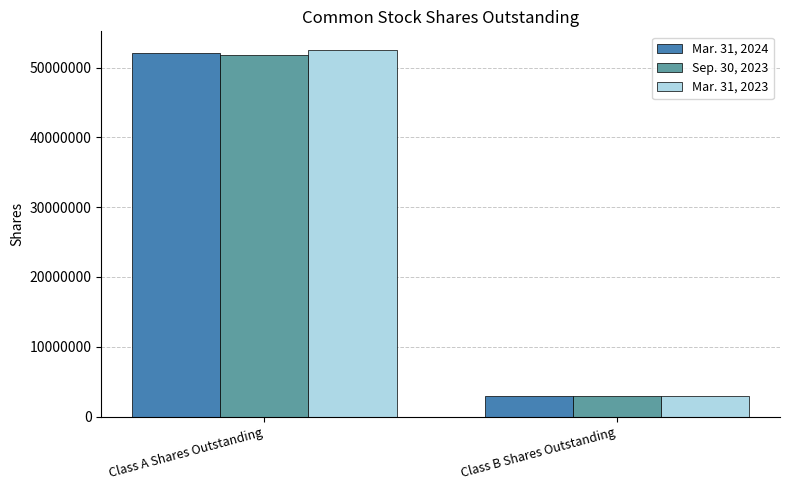

What are all the series names shown in the legend?

Mar. 31, 2024, Sep. 30, 2023, Mar. 31, 2023